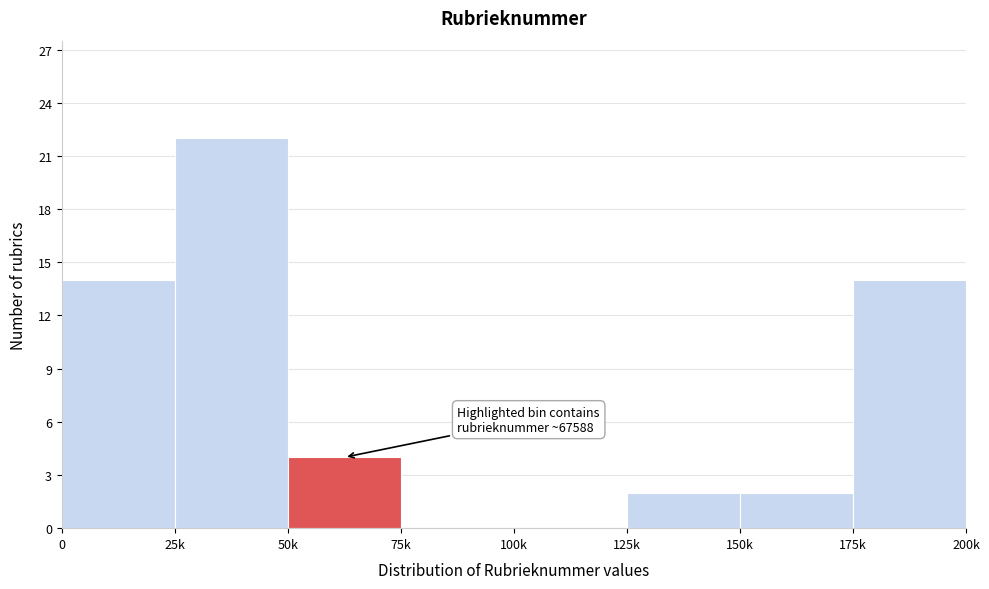

Reading left to right, what are all the values shown in this chart?

0=14	25k=22	50k=4	75k=0	100k=0	125k=2	150k=2	175k=14